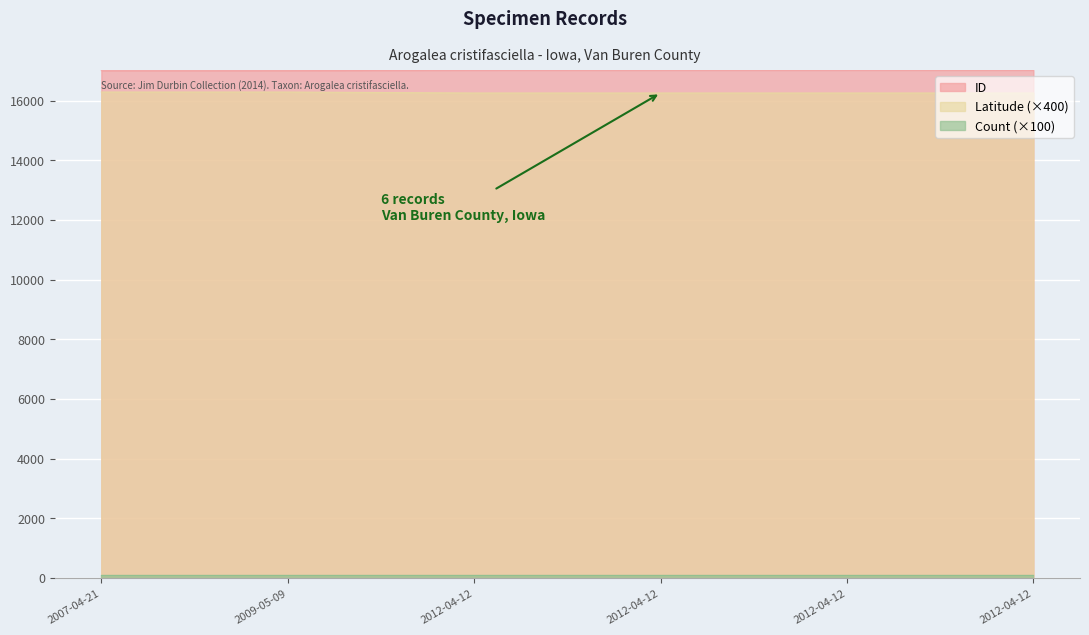

Which label corresponds to the largest value in the chart?

2012-04-12